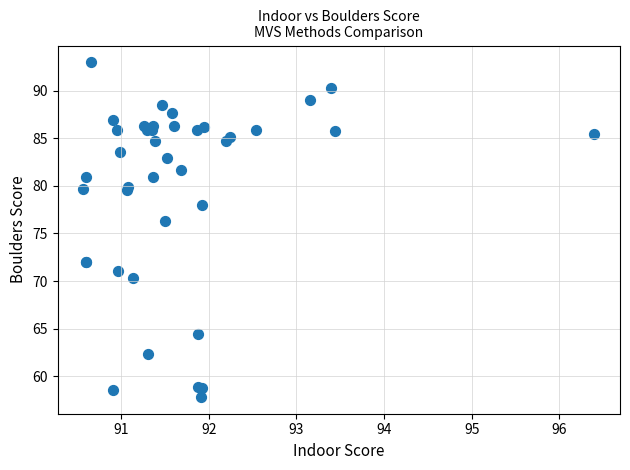

What Y value in the scatter plot is closest to 75?

76.3